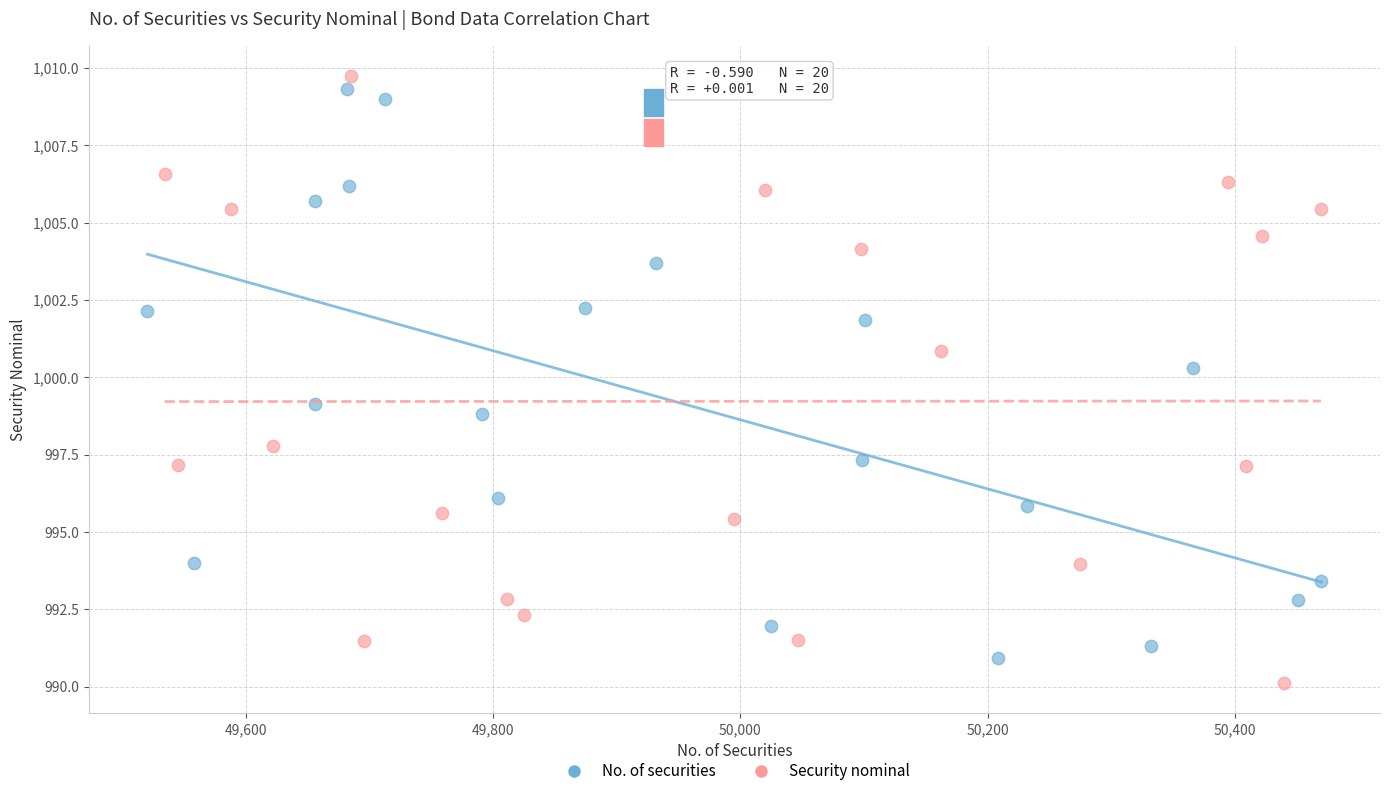

Which series has the largest Y range (max minus min)?

Security nominal